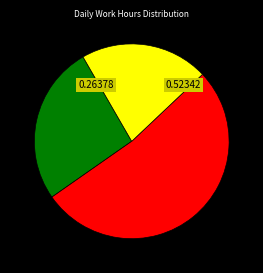

Is there a majority slice in this chart?

Yes